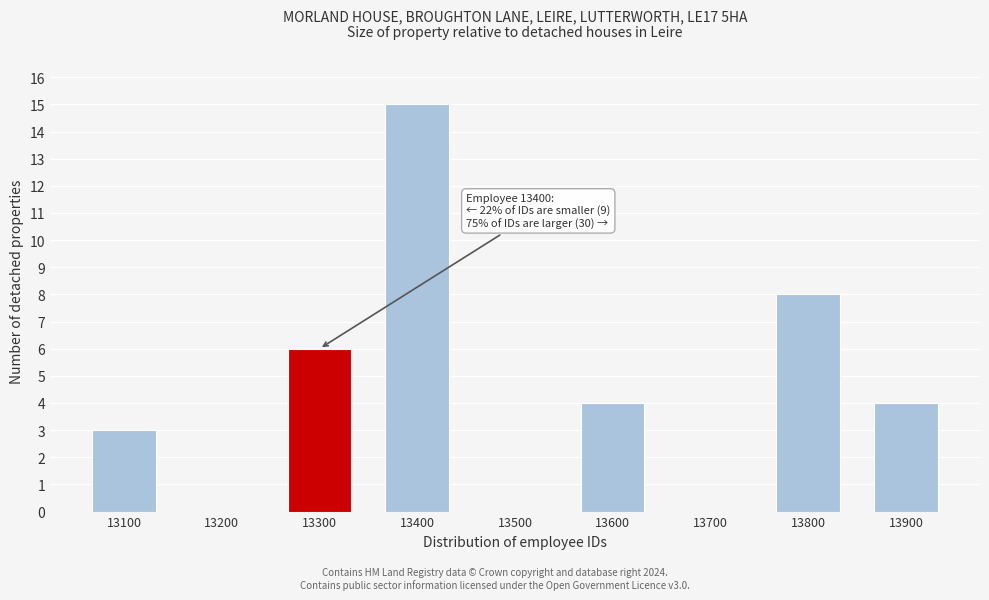

Reading left to right, extract all data points from this chart.

13100=3	13200=0	13300=6	13400=15	13500=0	13600=4	13700=0	13800=8	13900=4